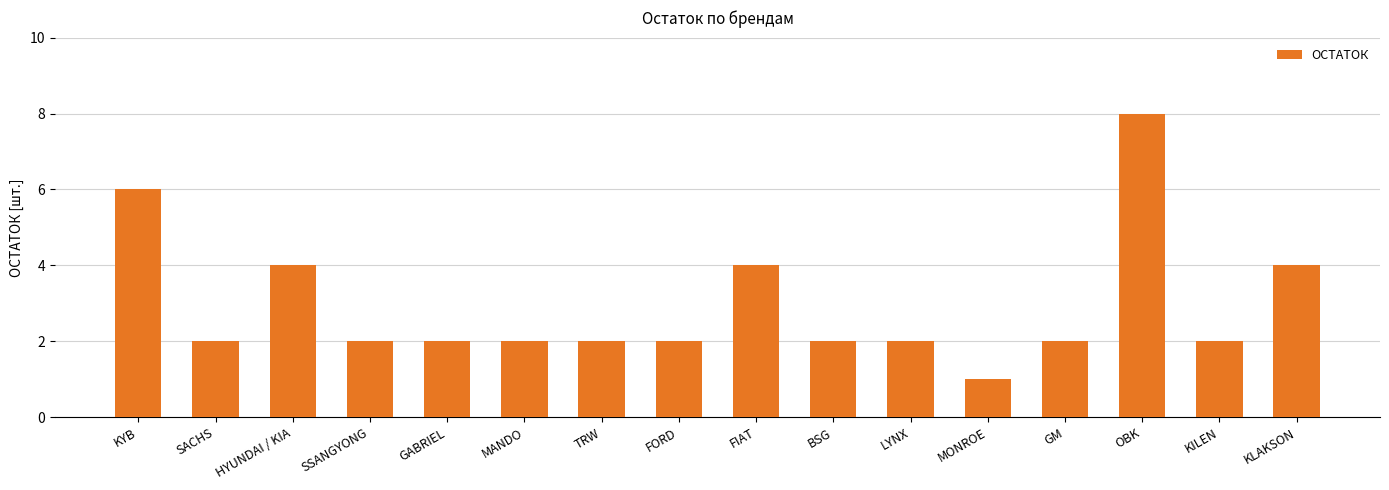

Reading left to right, list all the values displayed in this chart.

6	2	4	2	2	2	2	2	4	2	2	1	2	8	2	4